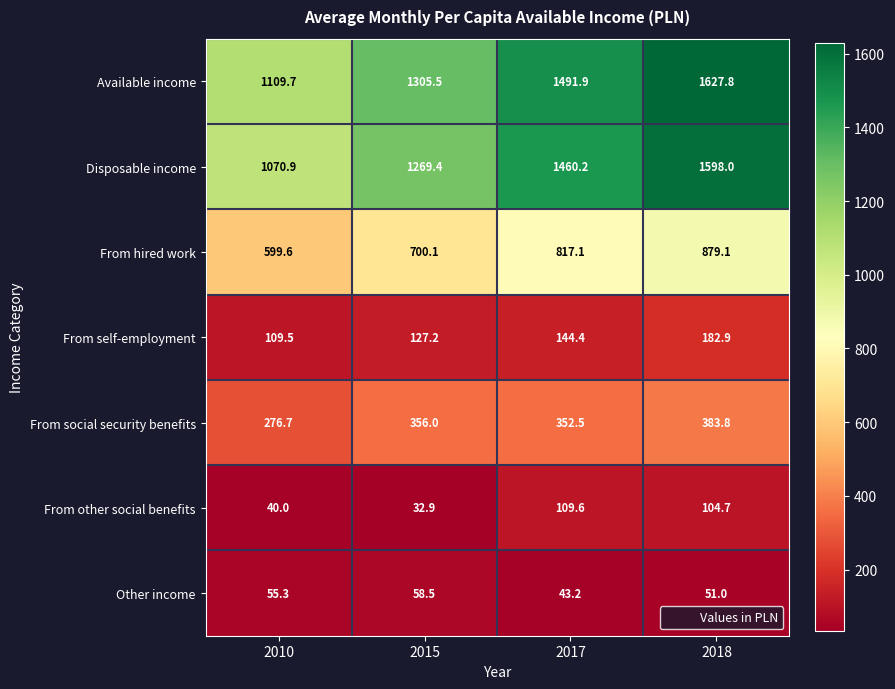

At 2017, list the series in order from largest to smallest.

Available income, Disposable income, From hired work, From social security benefits, From self-employment, From other social benefits, Other income